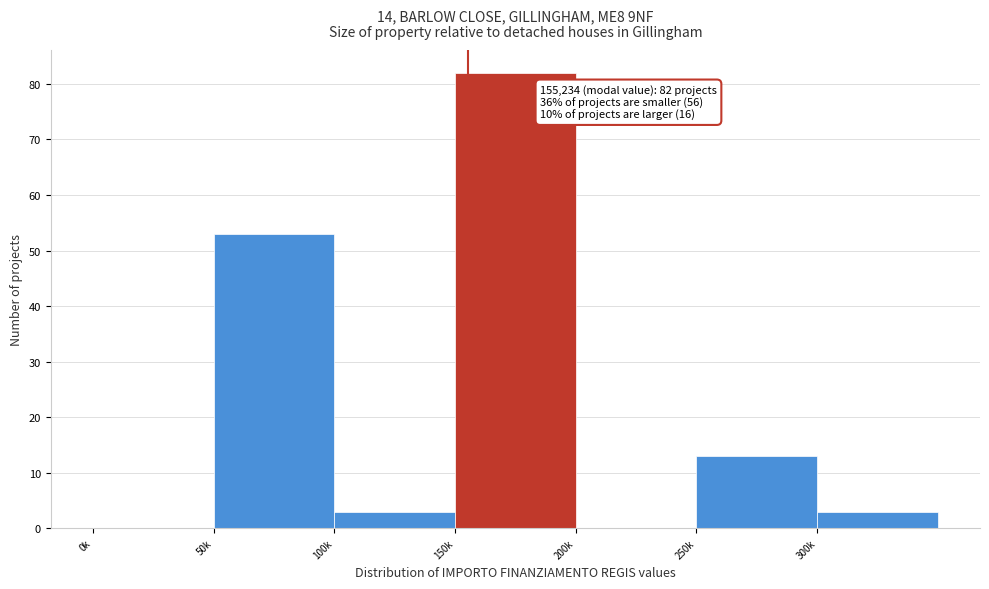

Reading left to right, extract all data points from this chart.

0k=0	50k=53	100k=3	150k=82	200k=0	250k=13	300k=3